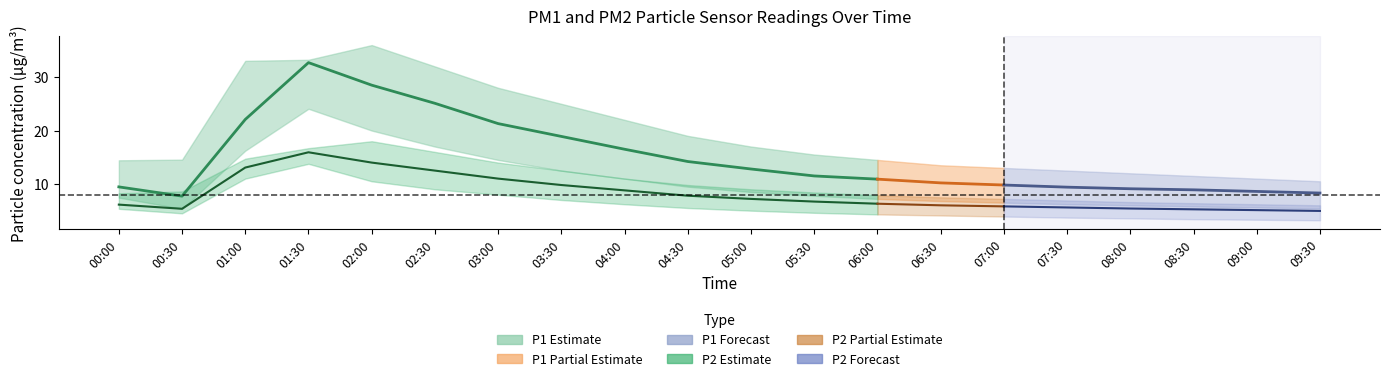

Which series has the largest total across all categories?

P1_upper